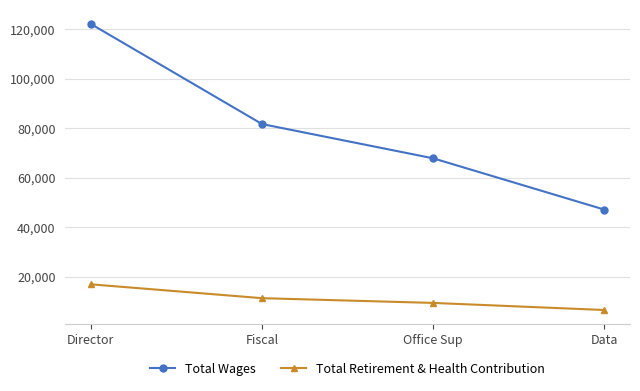

The Total Retirement & Health Contribution series shows 15593 at Fiscal. True or false?

False